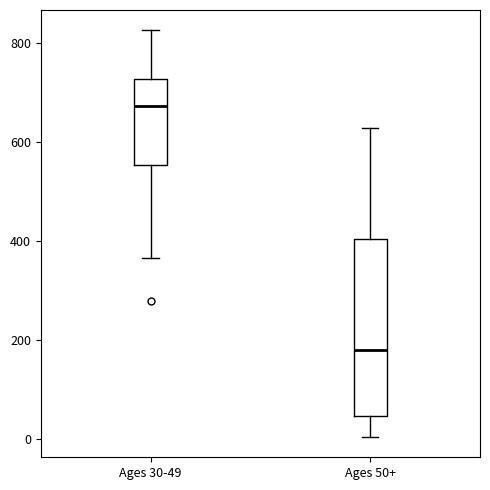

Reading left to right, transcribe this box plot: for each box, give where its median line is, the range the box spans, and where its two whiskers end, as read against the y-axis. The values are not printed on the chart, so give them approximately, as read against the axis.

Ages 30-49: median 680, box 560 to 720, whiskers 360 to 820
Ages 50+: median 180, box 40 to 400, whiskers 0 to 620